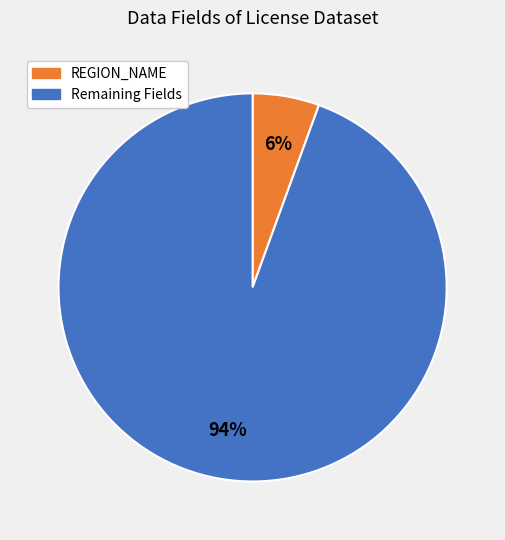

Does any single category account for the majority?

Yes